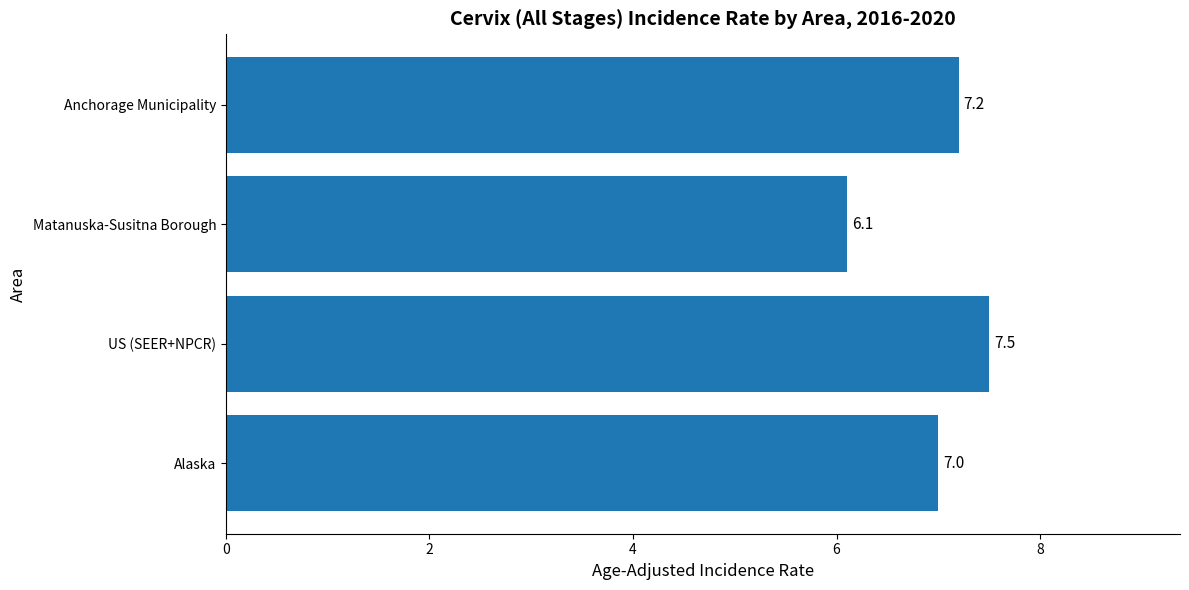

Reading top to bottom, list all the values displayed in this chart.

7.2	6.1	7.5	7.0